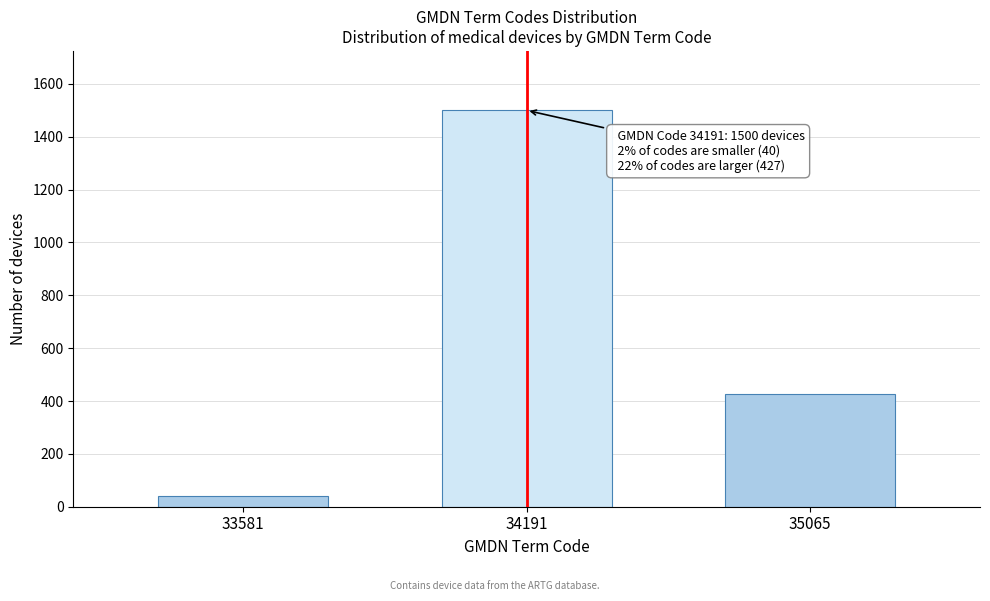

Reading left to right, extract all data points from this chart.

33581=40	34191=1500	35065=427